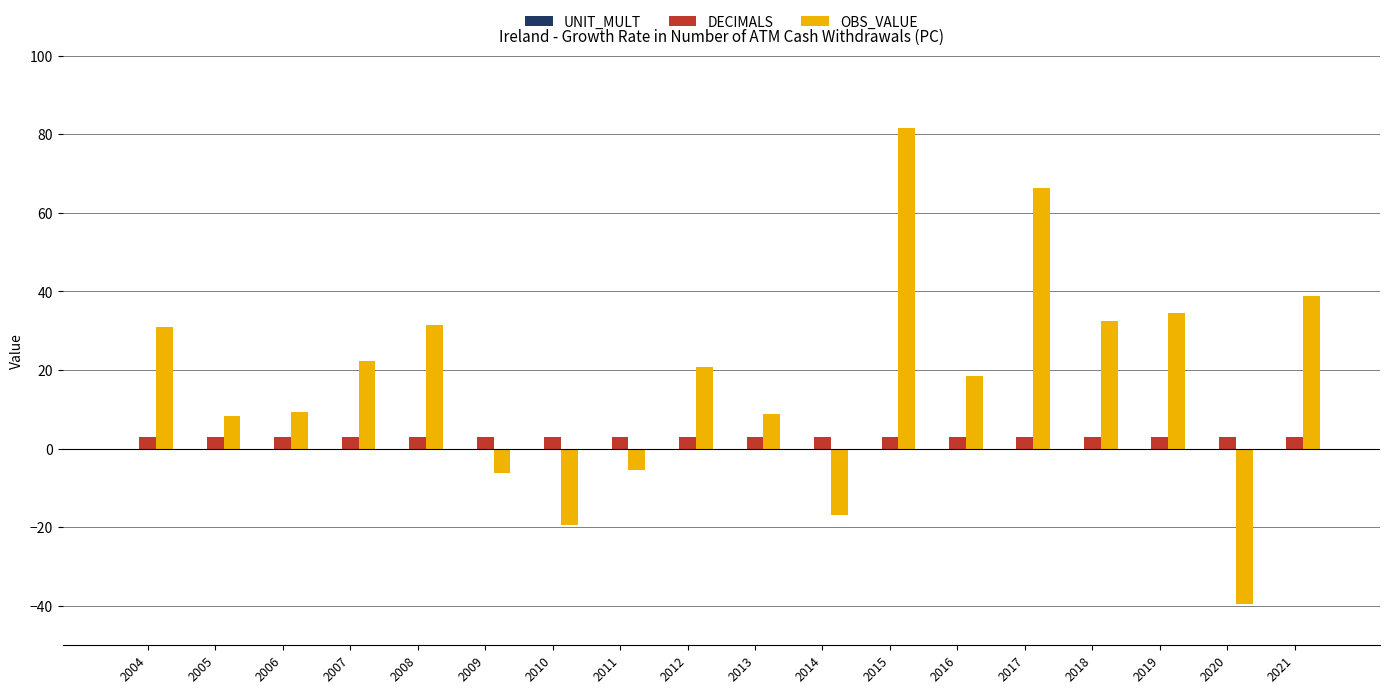

True or false: OBS_VALUE has a value of 8.3 at 2005.

True